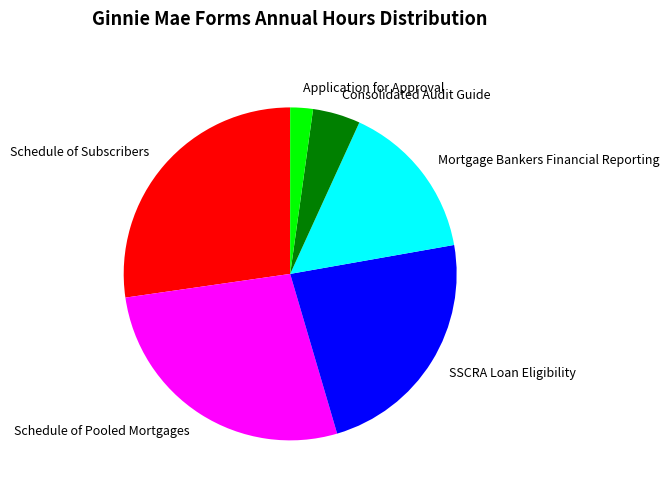

What is the smallest slice in the pie chart?

Application for Approval